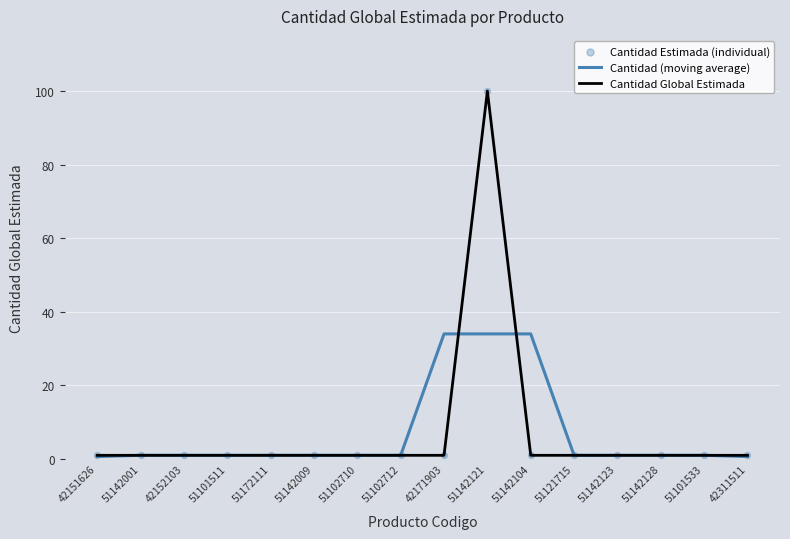

At which category is the sum across all series the highest?

51142121